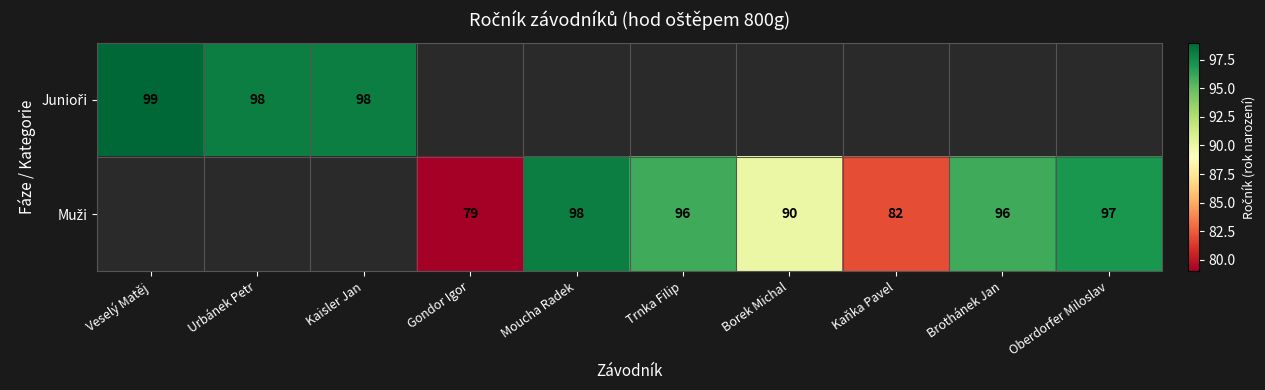

Which has a higher value, Kaňka Pavel or Urbánek Petr?

Urbánek Petr